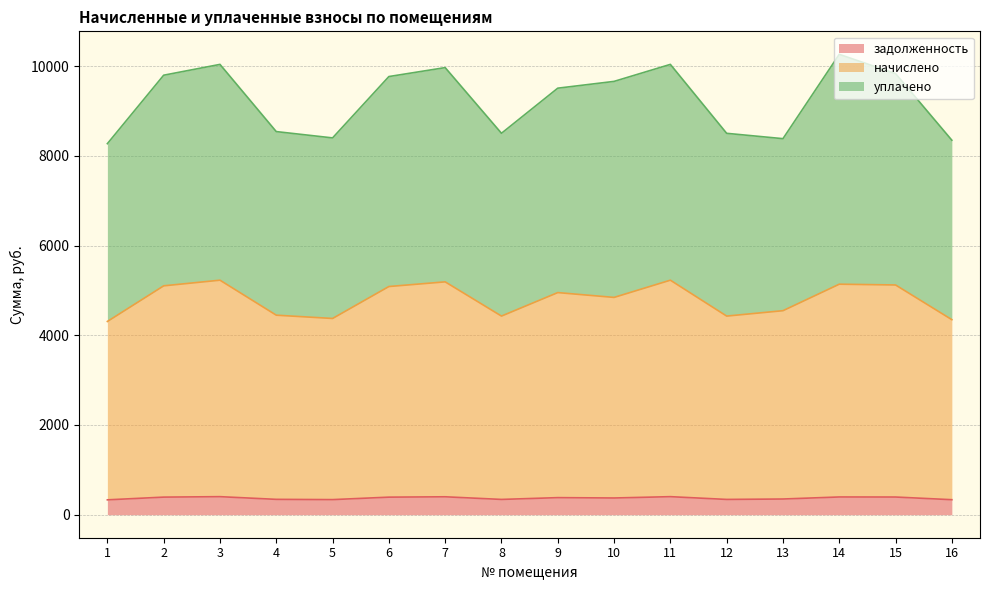

Rank the series at 14 from highest to lowest value.

уплачено, начислено, задолженность